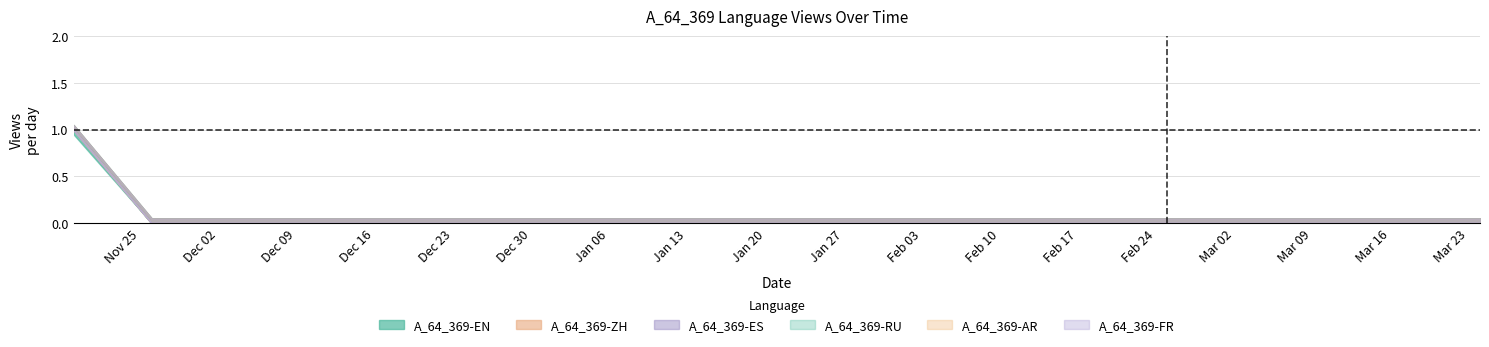

Which series has the largest total across all categories?

A_64_369-EN